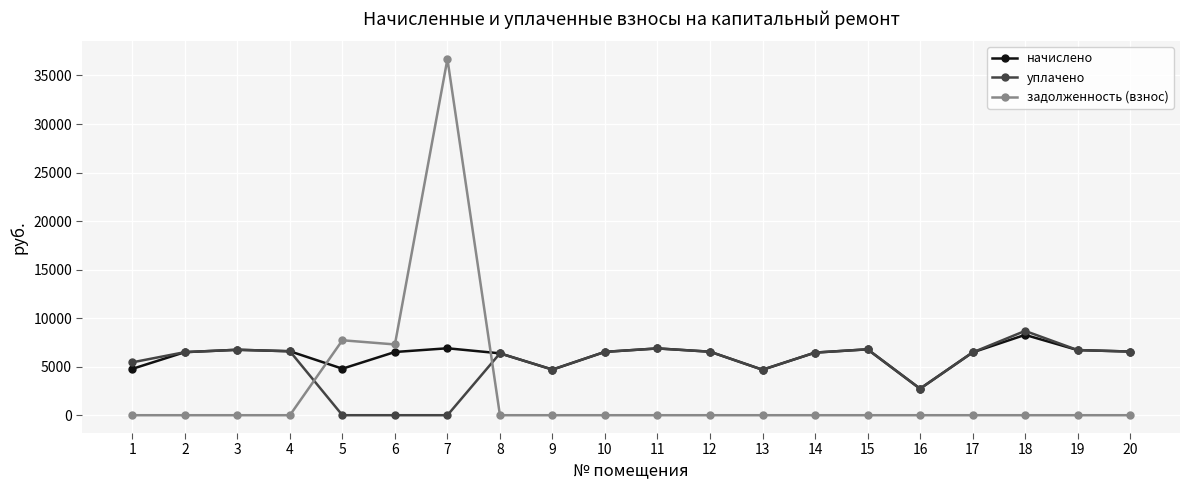

Is the value of начислено at 2 greater than the value of задолженность (взнос) at 3?

Yes